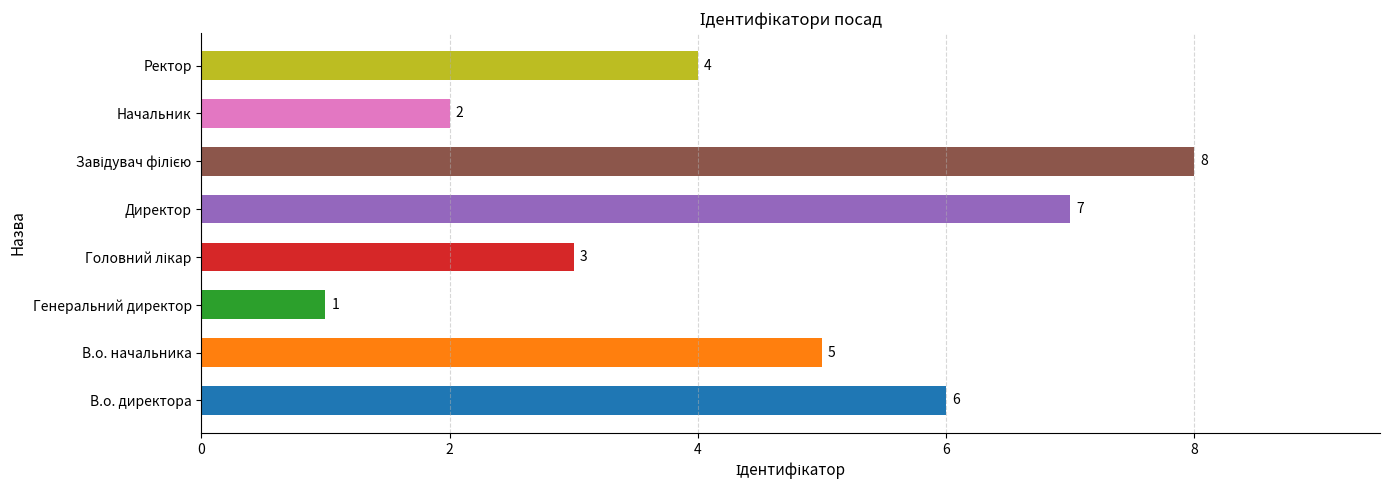

The value at В.о. директора is 9. True or false?

False